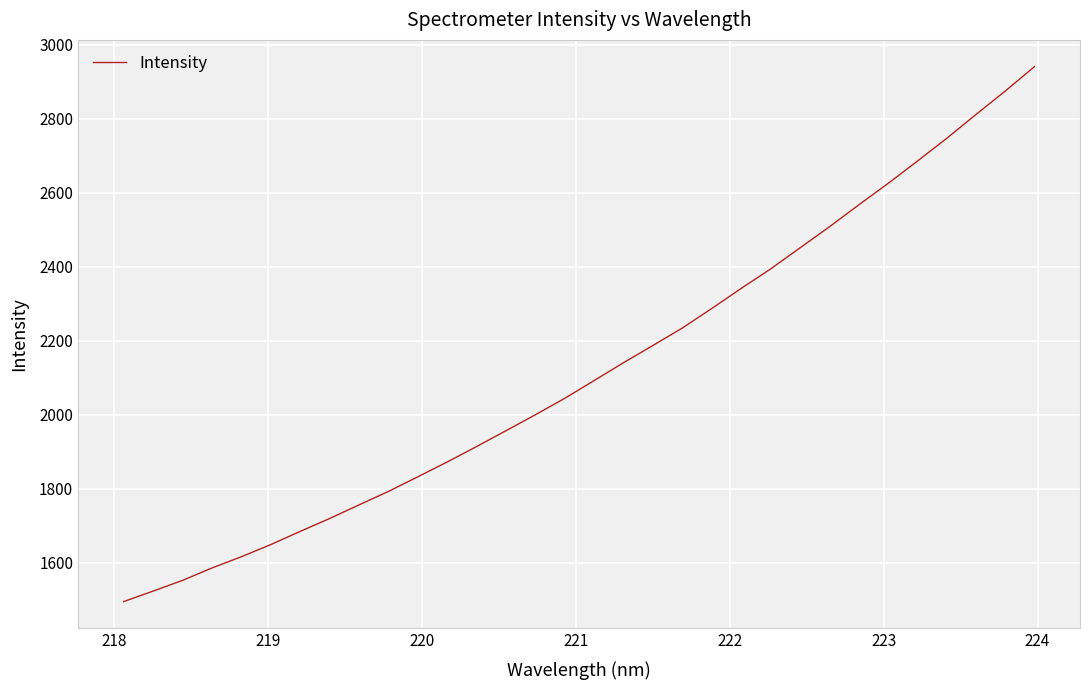

What is the difference between the maximum and minimum values?

1445.1